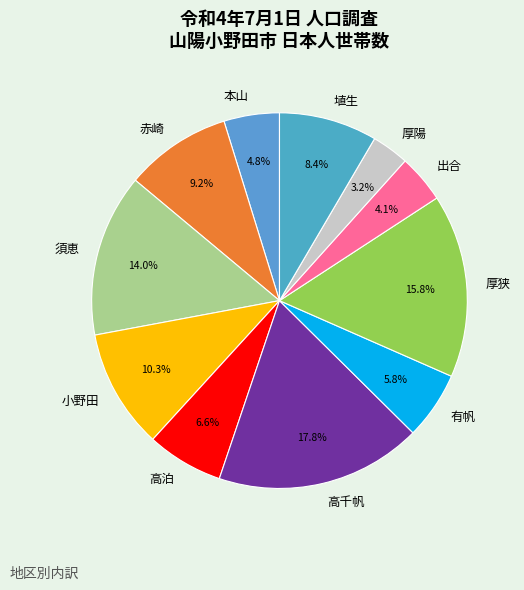

Is there any slice that represents more than half of the pie?

No